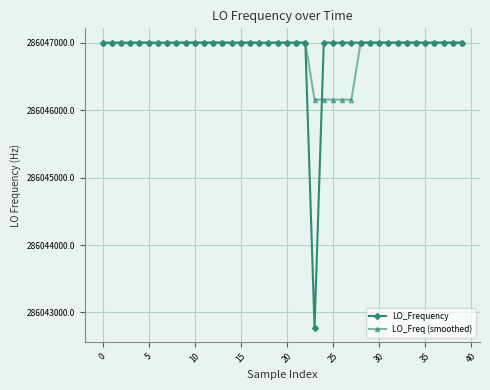

What is the highest value of the LO_Freq (smoothed) series?

286047001.1